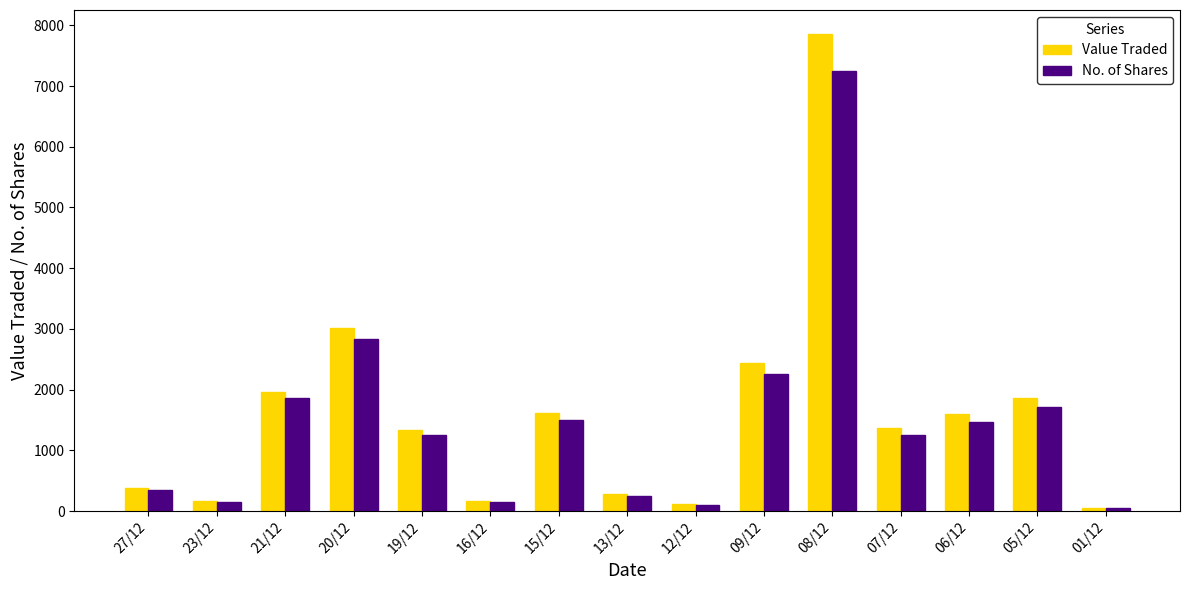

List the series in order of their peak value, lowest first.

No. of Shares, Value Traded